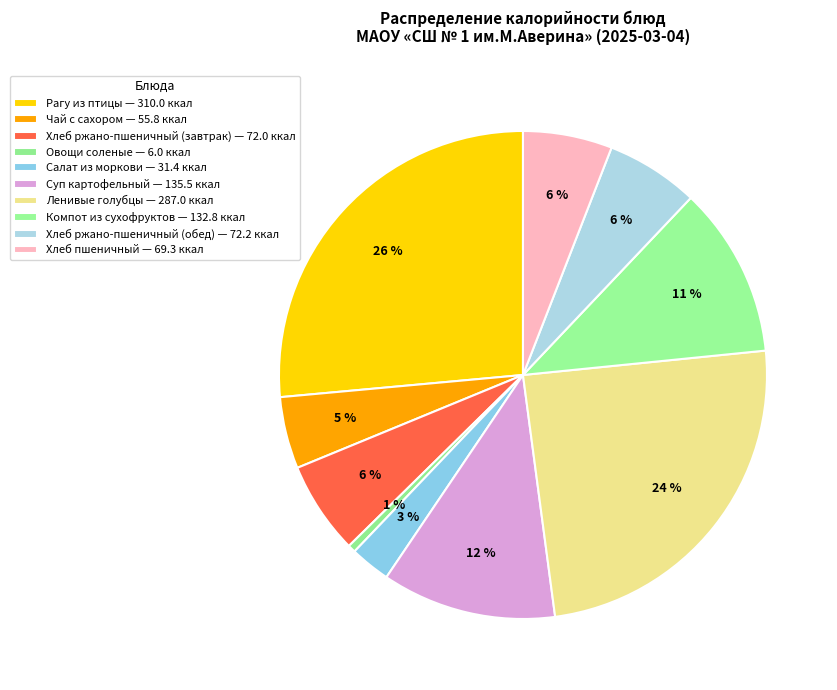

Does Ленивые голубцы represent more than half of the total?

No